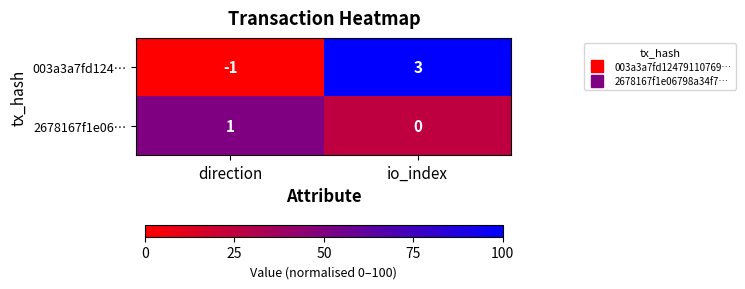

What is the difference between the maximum and minimum values in the 003a3a7fd124… series?

4